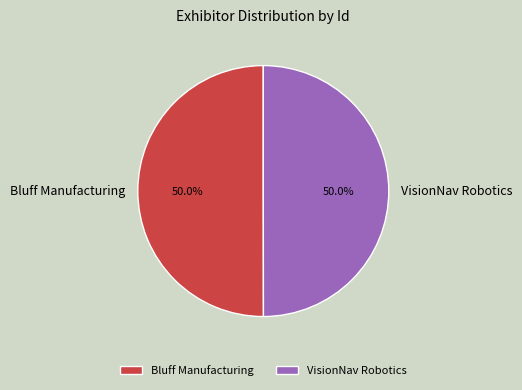

What percentage is the VisionNav Robotics slice, to the nearest percent?

50%